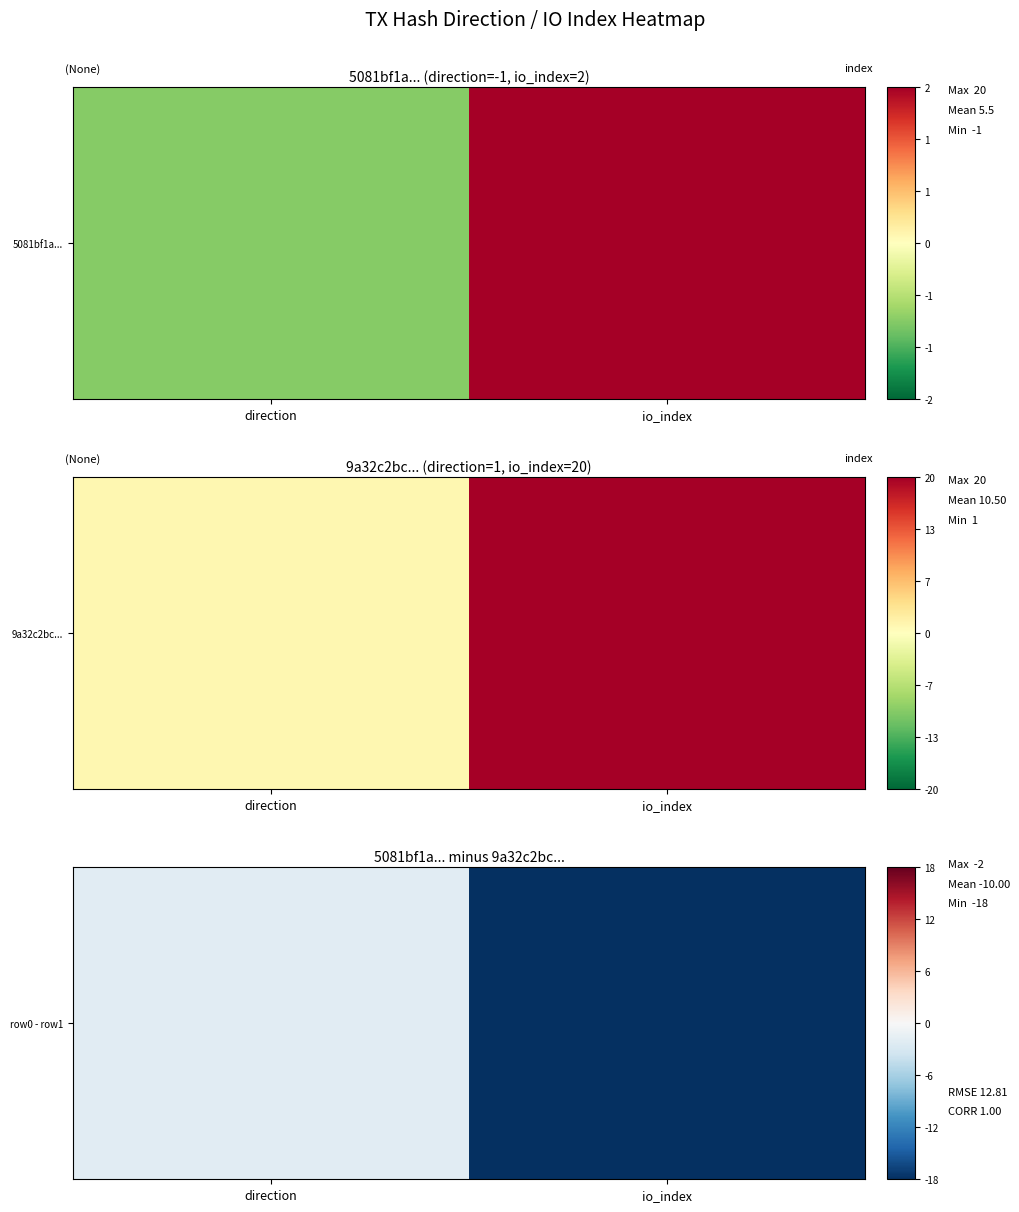

At which category does the chart reach its minimum across all series?

io_index